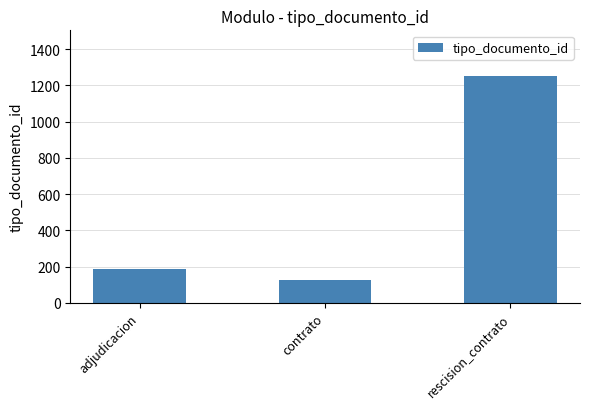

What is the change in value from adjudicacion to rescision_contrato?

+1068